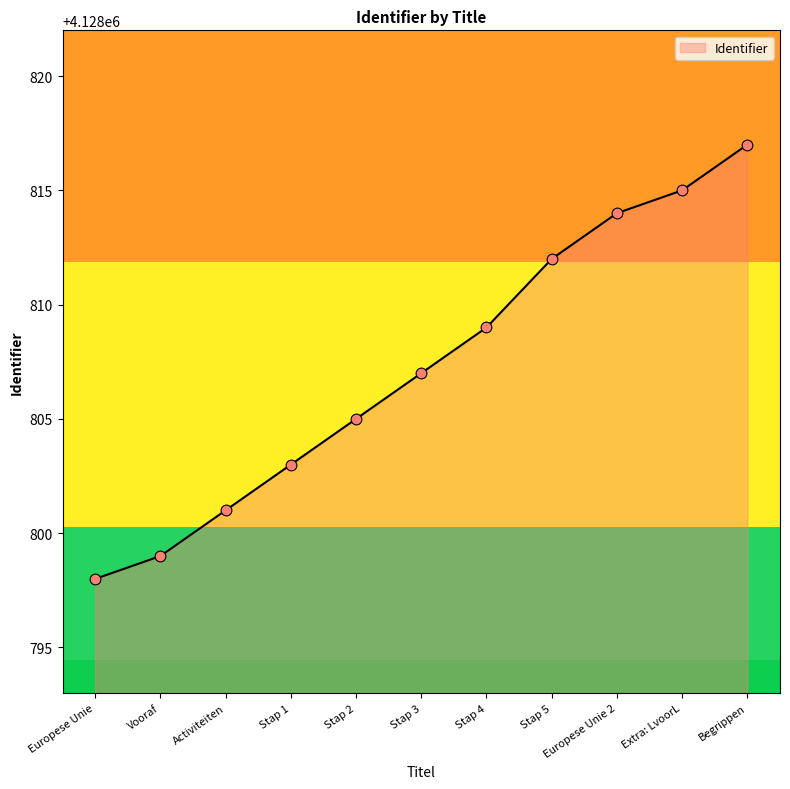

What is the ratio of the value at Stap 3 to the value at Europese Unie 2?

1.0